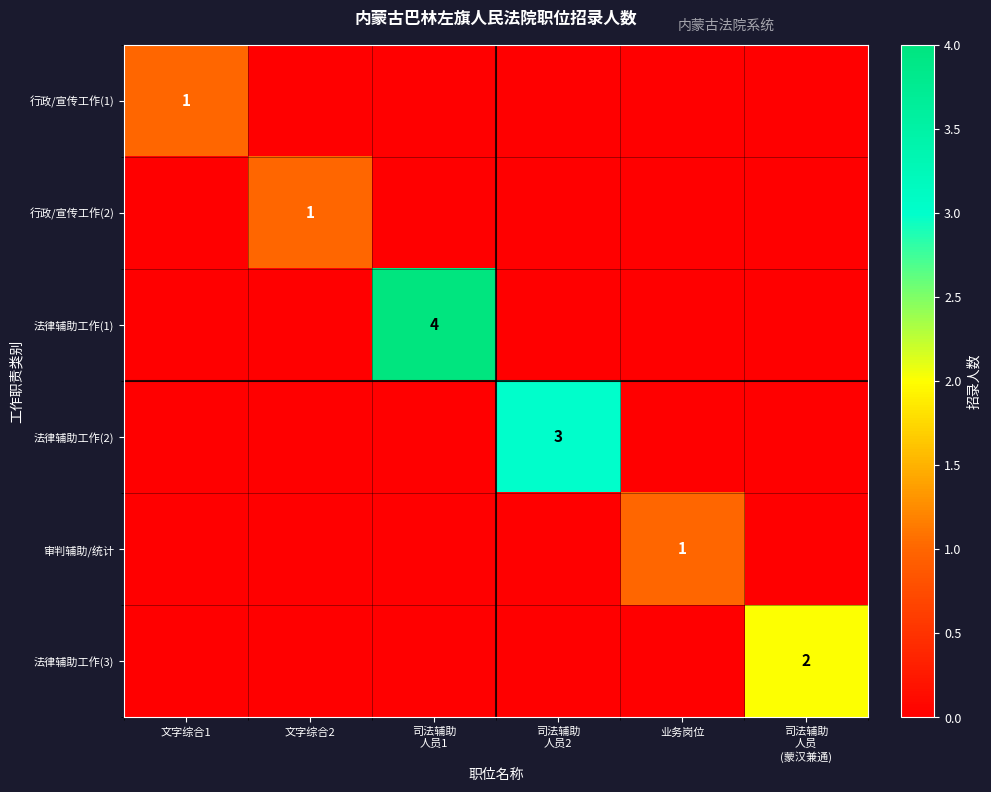

At how many categories does at least one series exceed 1?

3